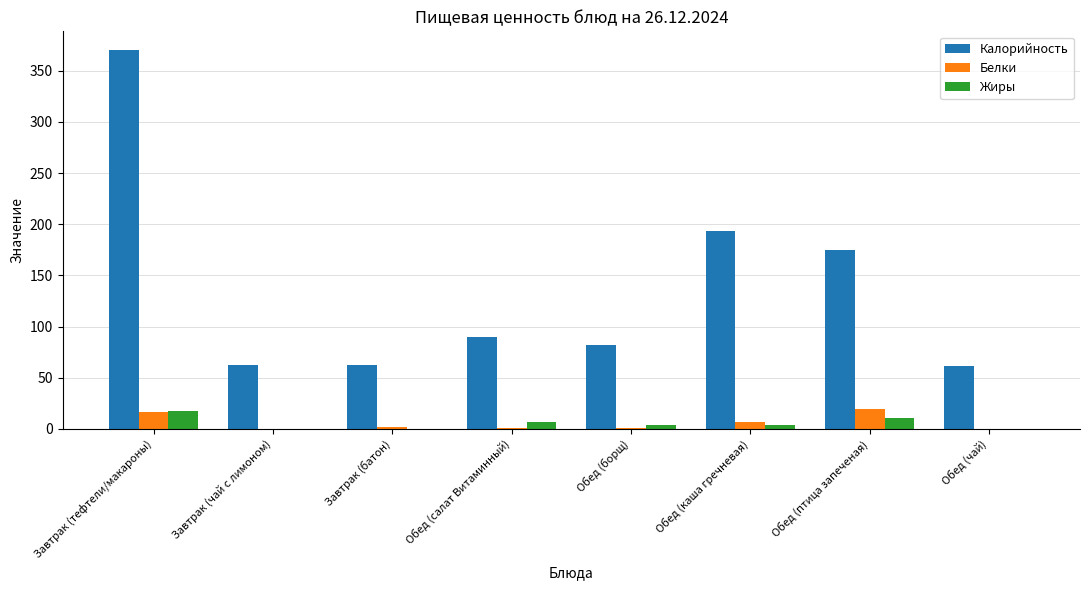

Does the chart contain stacked bars?

No